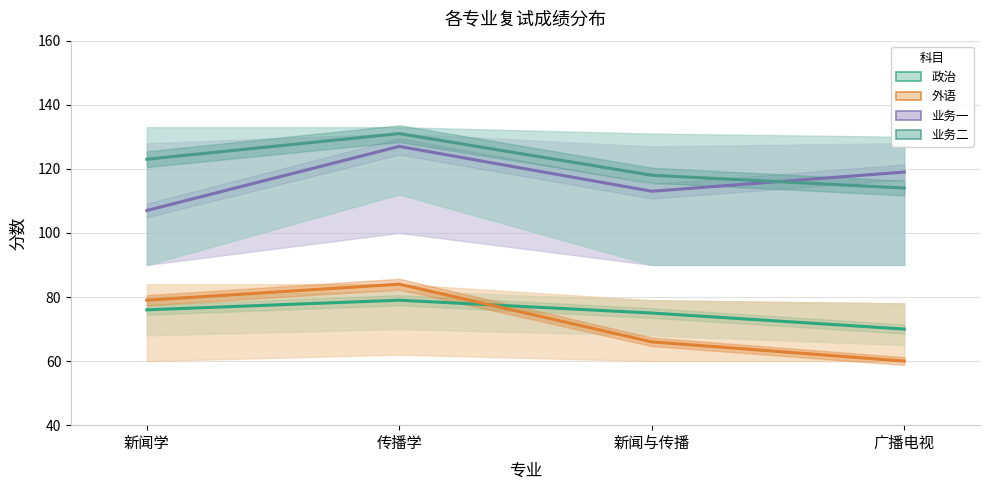

At which label does 政治 first exceed 76?

传播学